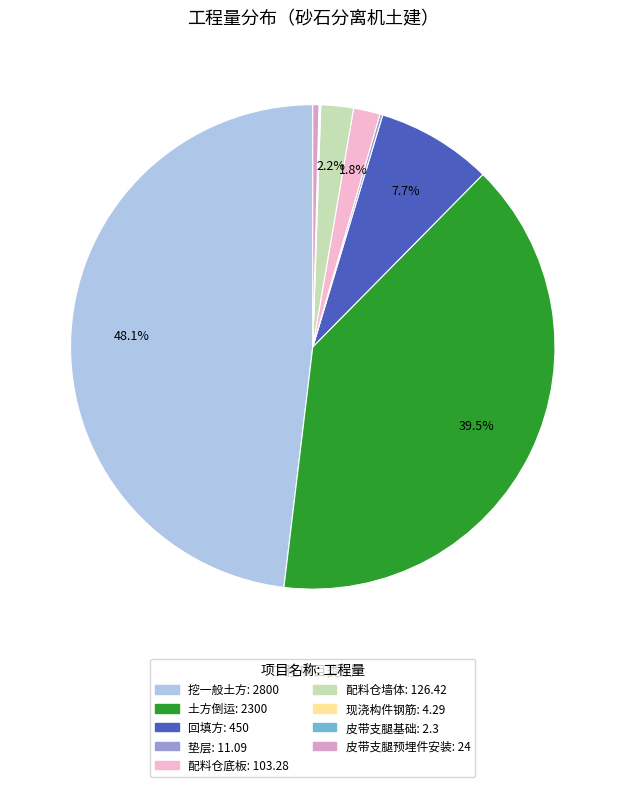

How many slices are in this pie chart?

9